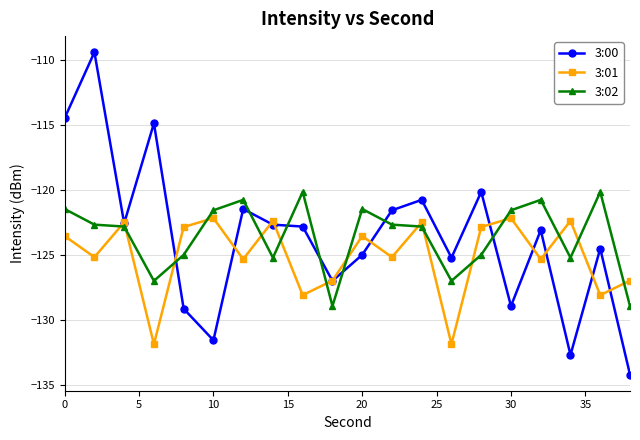

List the series in order of their peak value, lowest first.

3:01, 3:02, 3:00